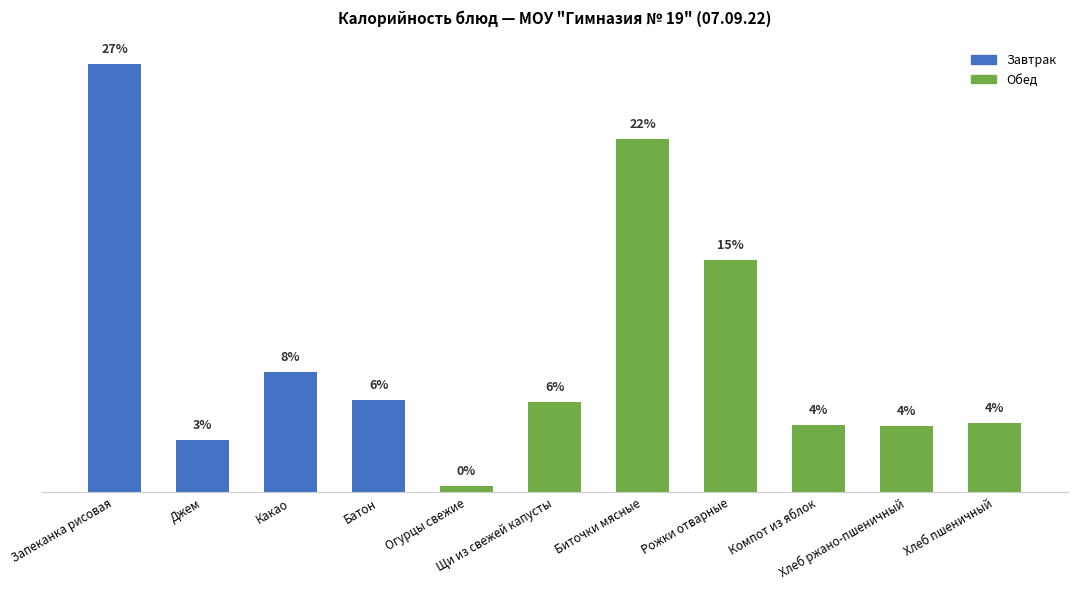

Does the chart contain stacked bars?

No